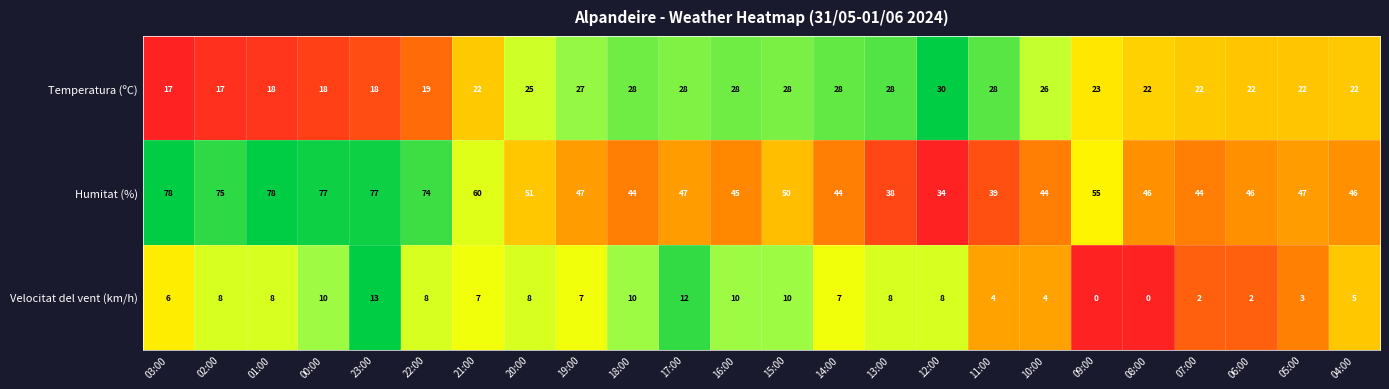

The value of Temperatura (ºC) at 02:00 is 17. True or false?

True